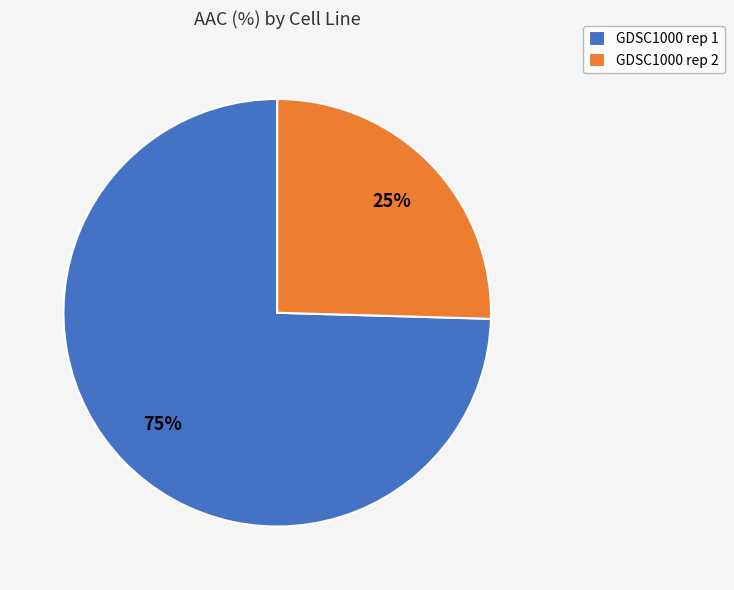

What is the smallest slice in the pie chart?

GDSC1000 rep 2